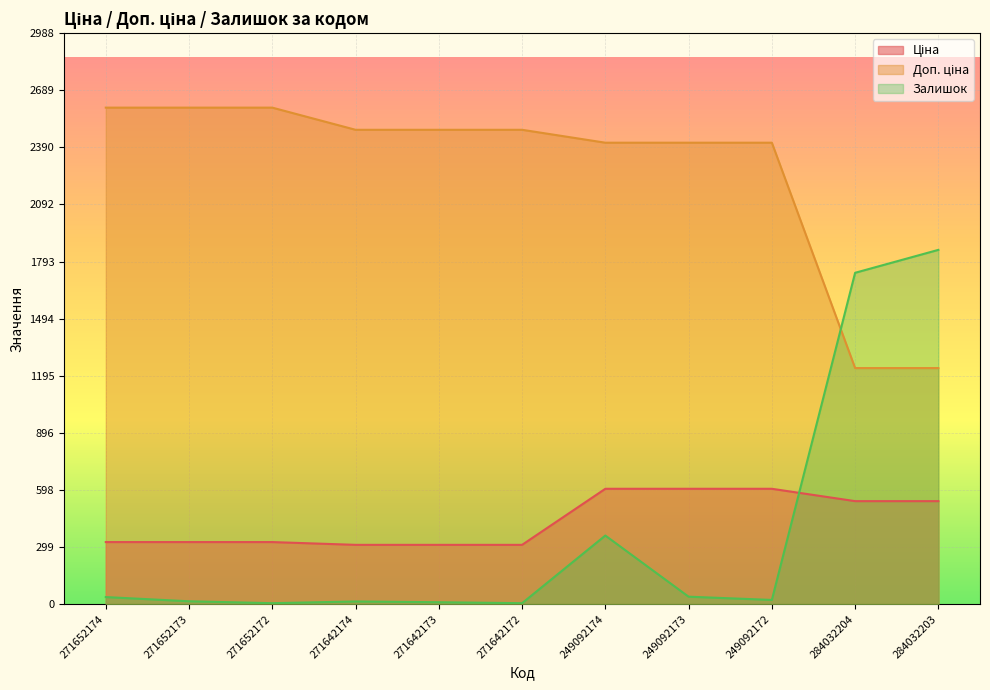

At which category does the chart reach its minimum across all series?

271652172